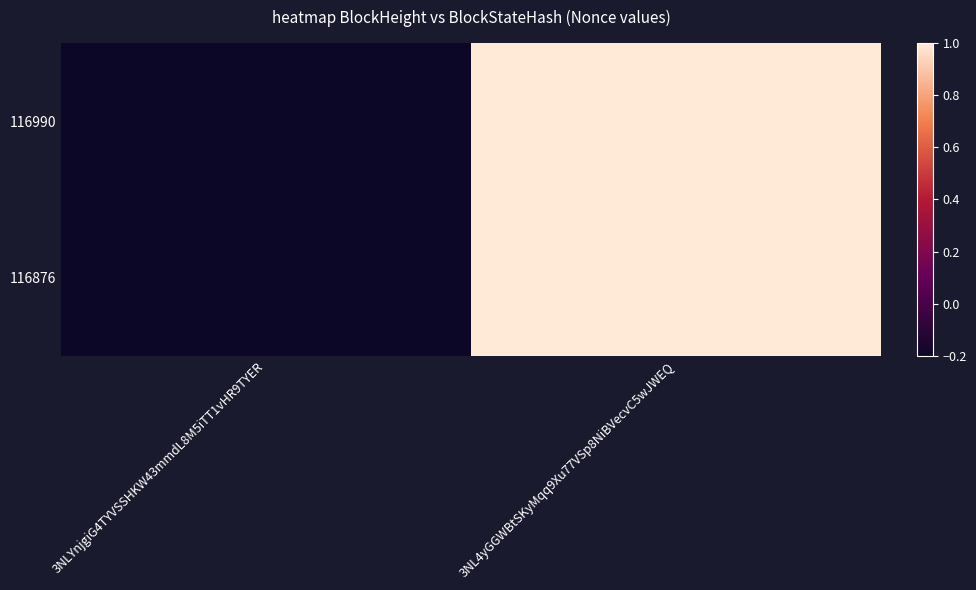

What is the total value across all series at 3NLYnjgiG4TYVSSHKW43mmdL8M5iTT1vHR9TYER?

-0.4